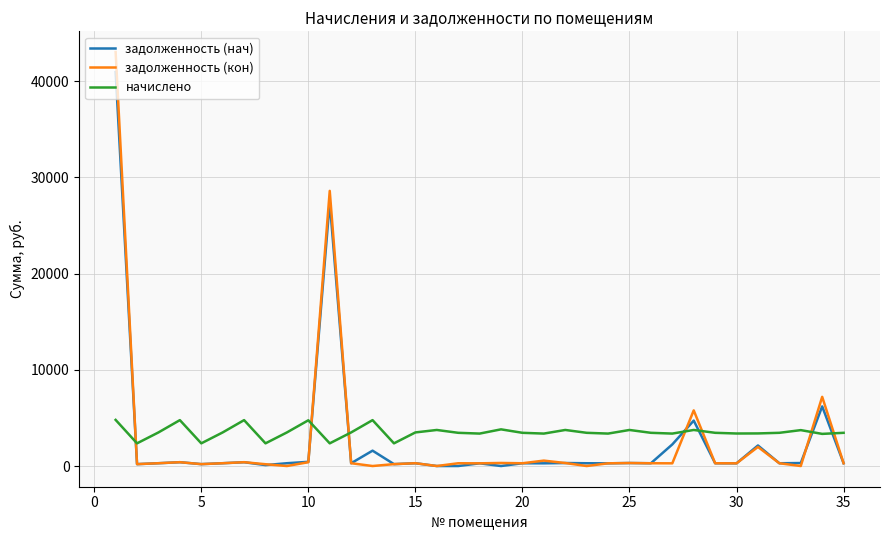

What is the difference between the maximum and minimum values in the начислено series?

2437.6